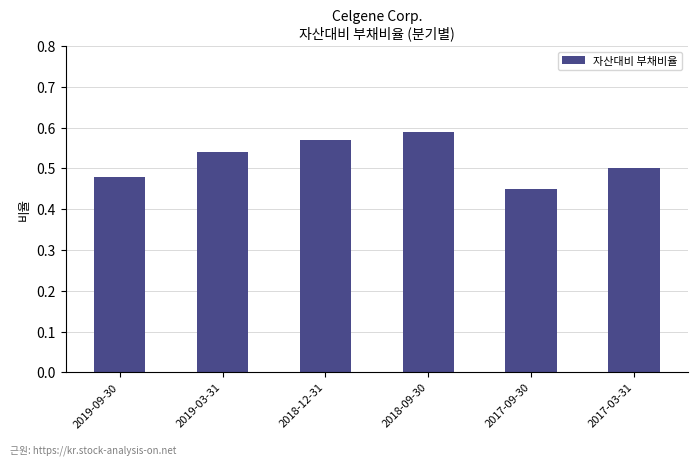

What is the sum of all values?

3.1